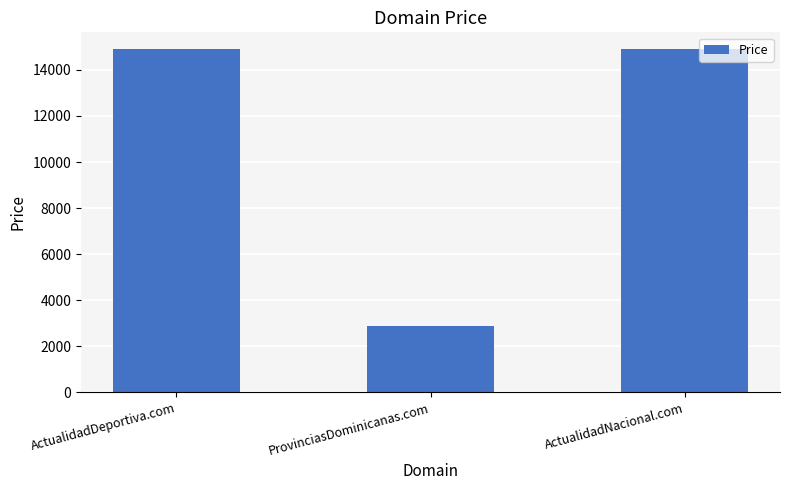

What is the difference between the maximum and minimum values?

12000